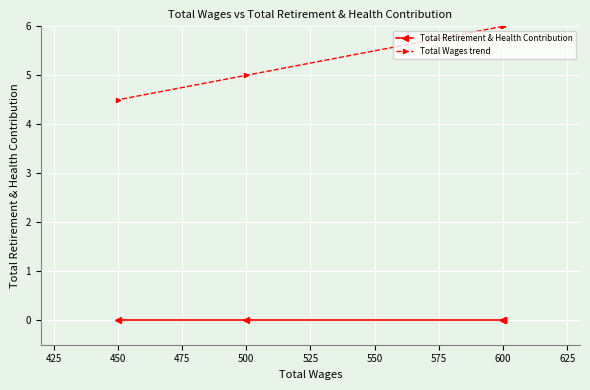

Is it true that Total Wages trend equals 7.8 at 450?

False